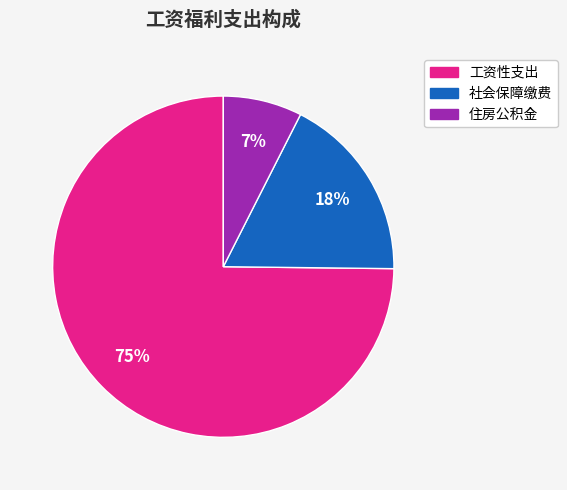

Rank the categories by value from lowest to highest.

住房公积金, 社会保障缴费, 工资性支出